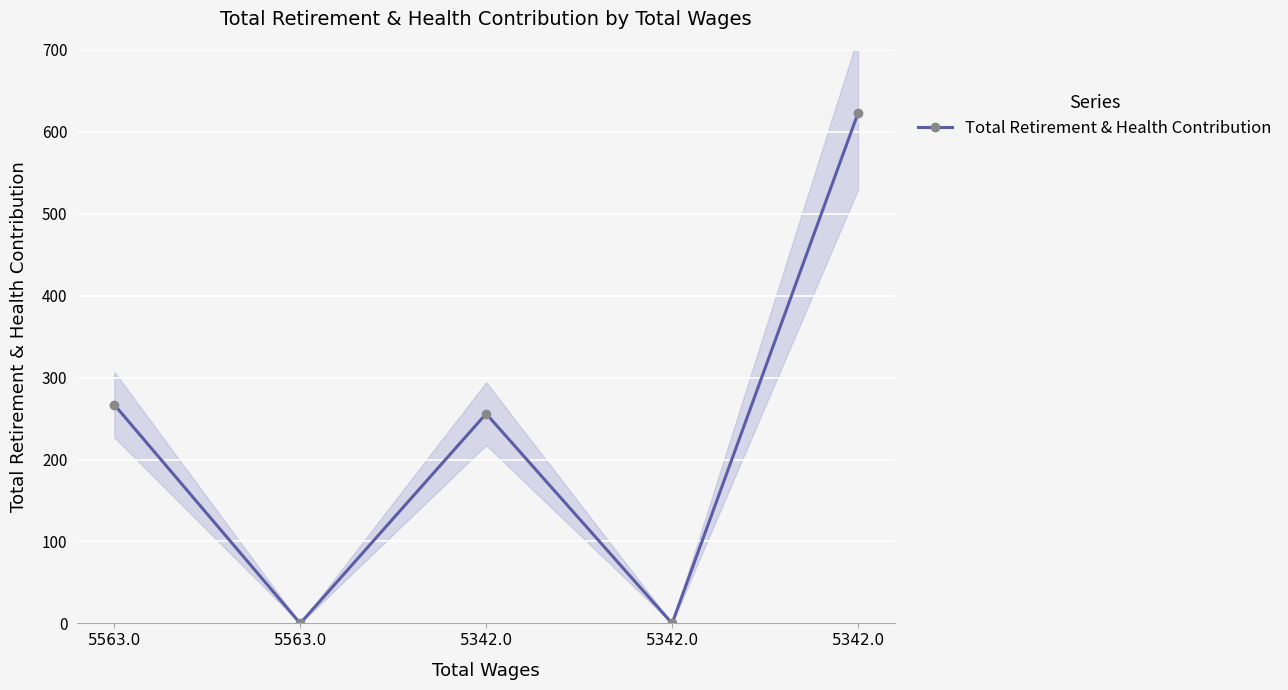

What is the label of the 3rd point from the right?

5342.0